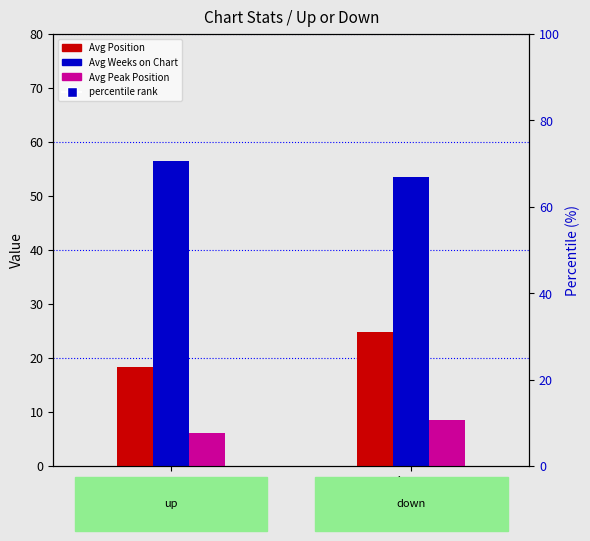

At how many categories does at least one series exceed 18?

2